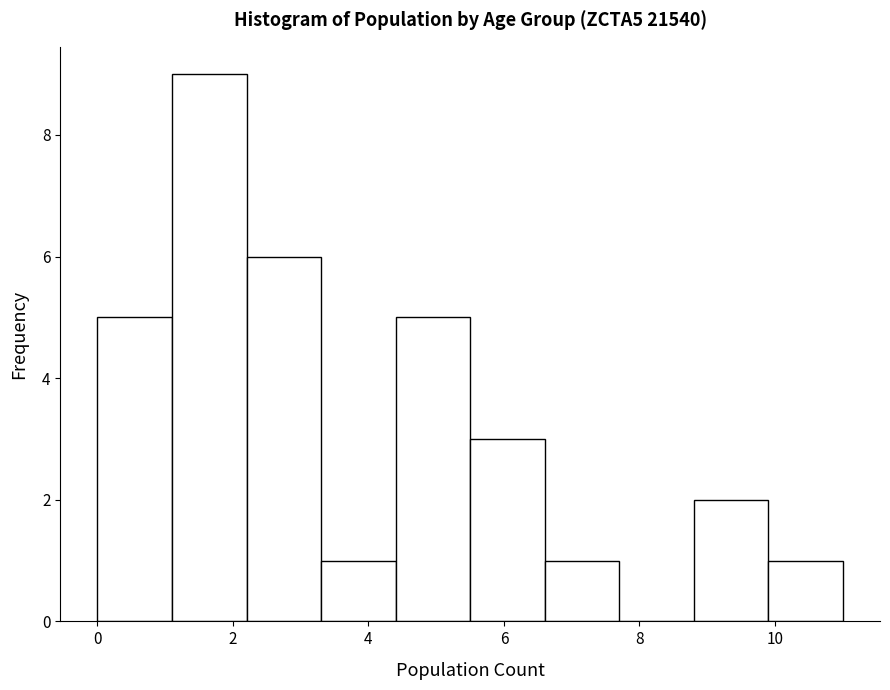

How tall is the bar that spans 4.4 to 5.5 on the x-axis? Neither the bar edges nor the heights are printed on the chart, so give them approximately, as read against the axes.

5